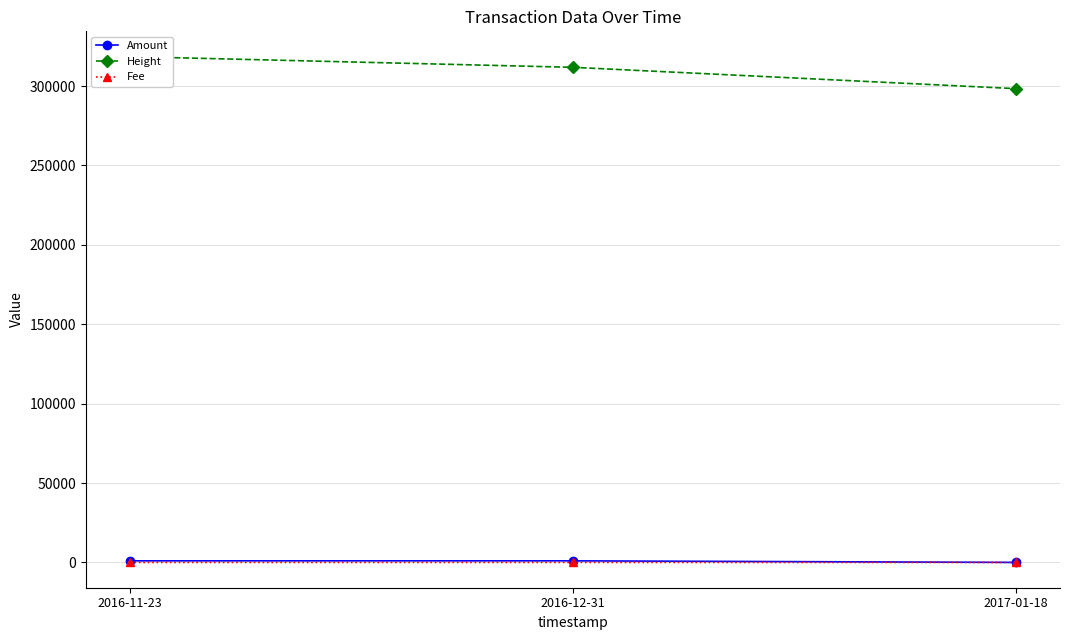

Which label corresponds to the smallest value in the chart?

2016-11-23